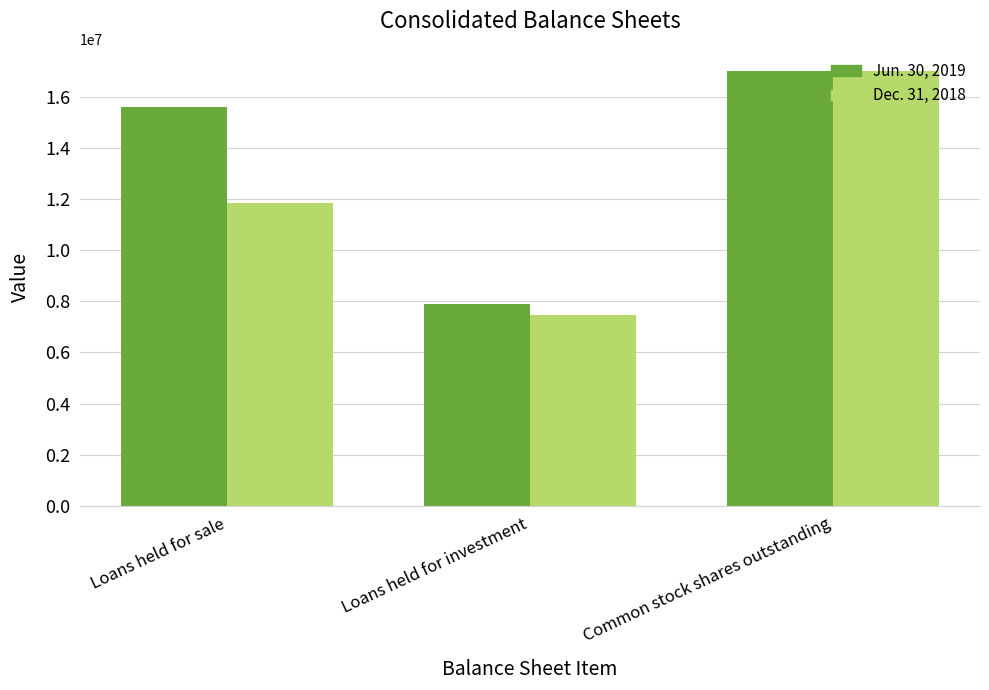

Which category has the highest value across all series?

Common stock shares outstanding